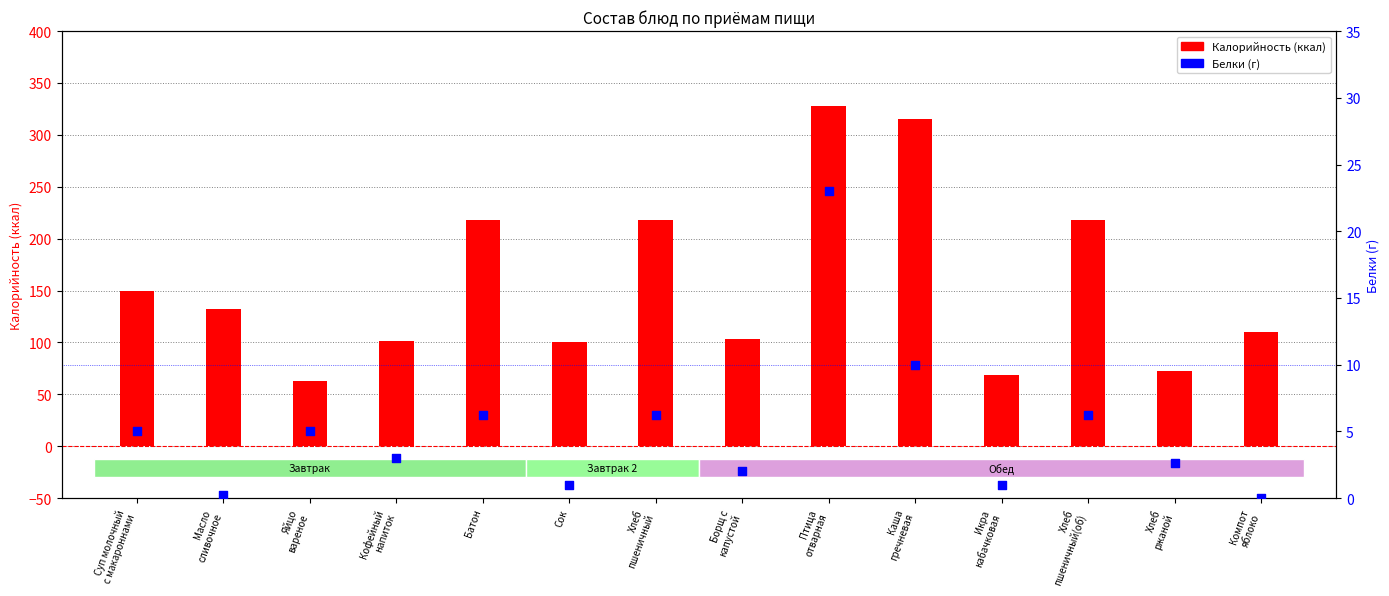

Which series has the largest Y range (max minus min)?

Калорийность